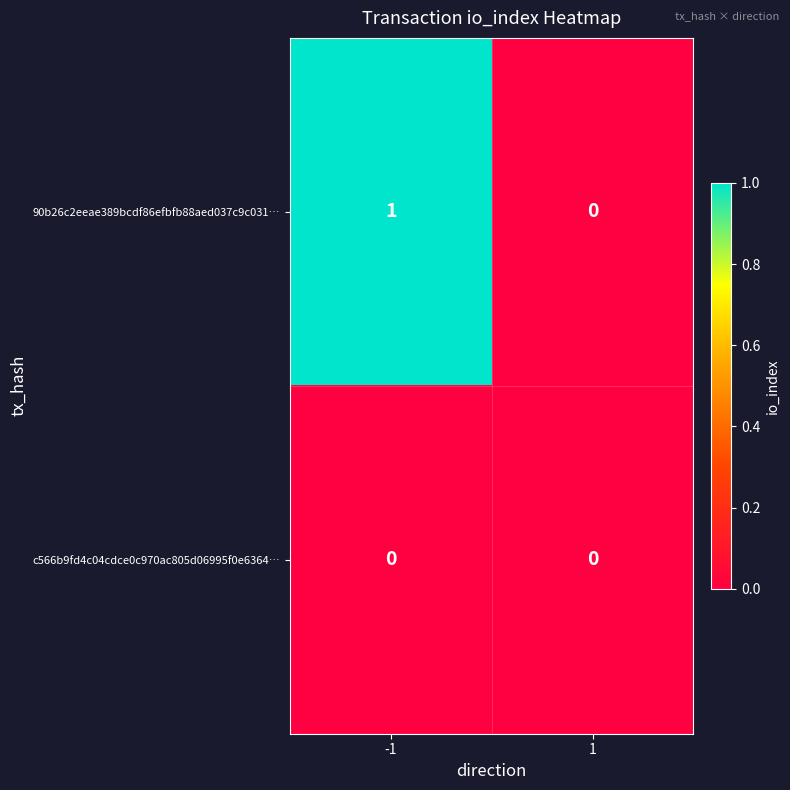

The value of c566b9fd4c04cdce0c970ac805d06995f0e6364… at 1 is 0. True or false?

True